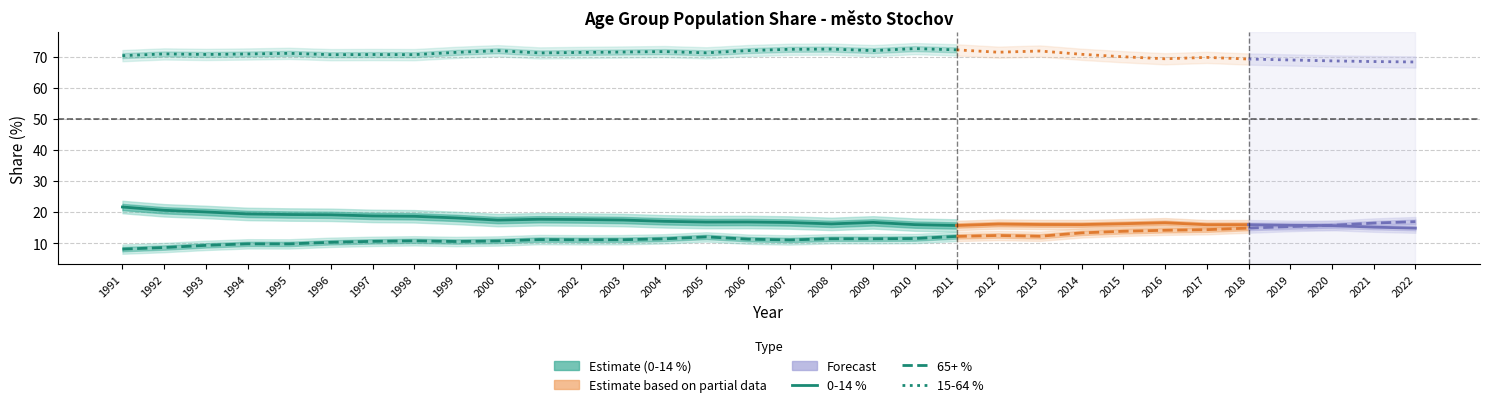

True or false: 65+ % has a value of 16.1 at 1997.

False